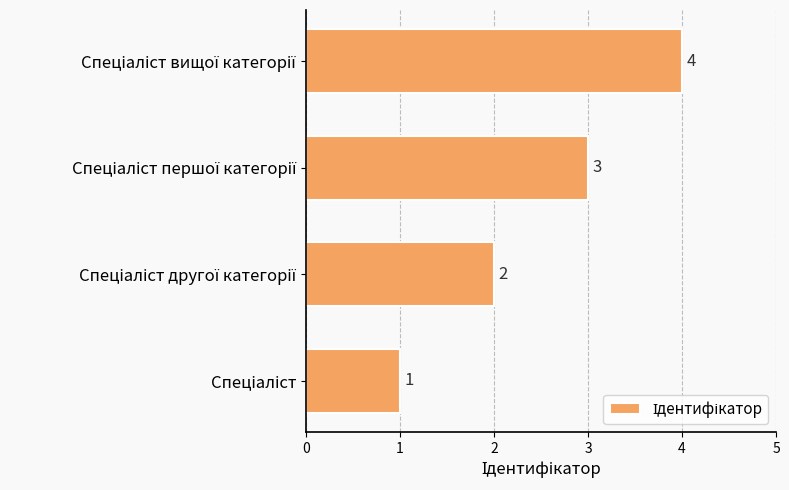

What is the smallest value displayed?

1